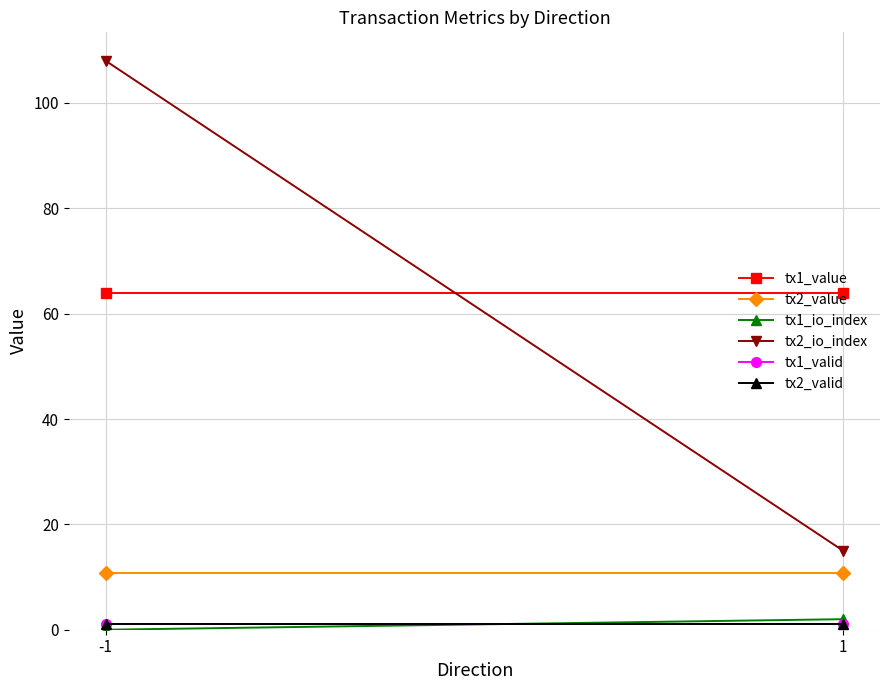

Reading left to right, transcribe all the data shown in this chart.

tx1_value: 64.0	64.0
tx2_value: 10.7	10.7
tx1_io_index: 0.0	2.0
tx2_io_index: 108.0	15.0
tx1_valid: 1.0	1.0
tx2_valid: 1.0	1.0